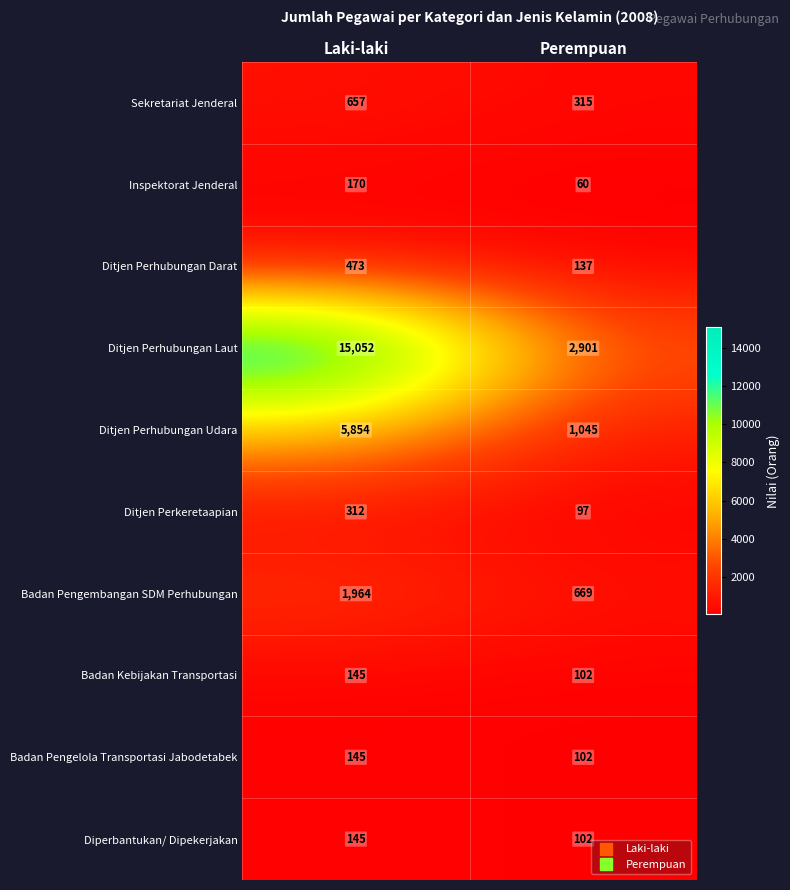

What is the approximate value of Badan Pengembangan SDM Perhubungan at Laki-laki?

1964